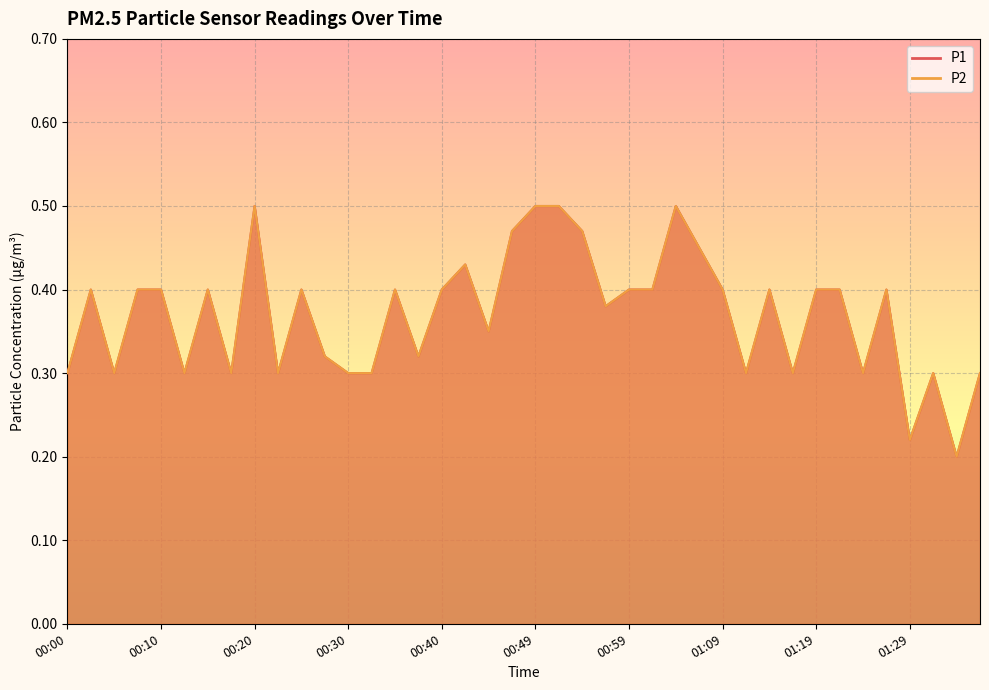

Which series has the largest total across all categories?

P1